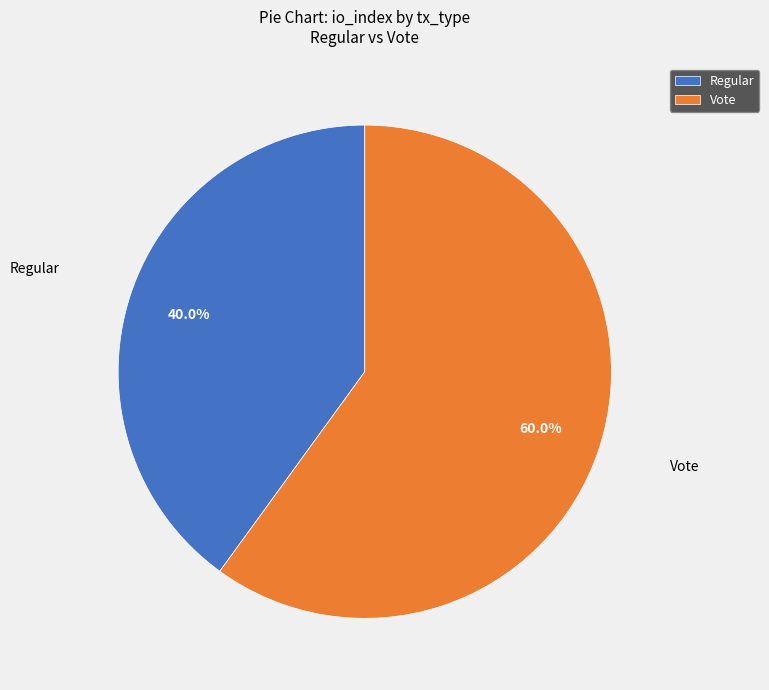

What percentage is the Regular slice, to the nearest percent?

40%